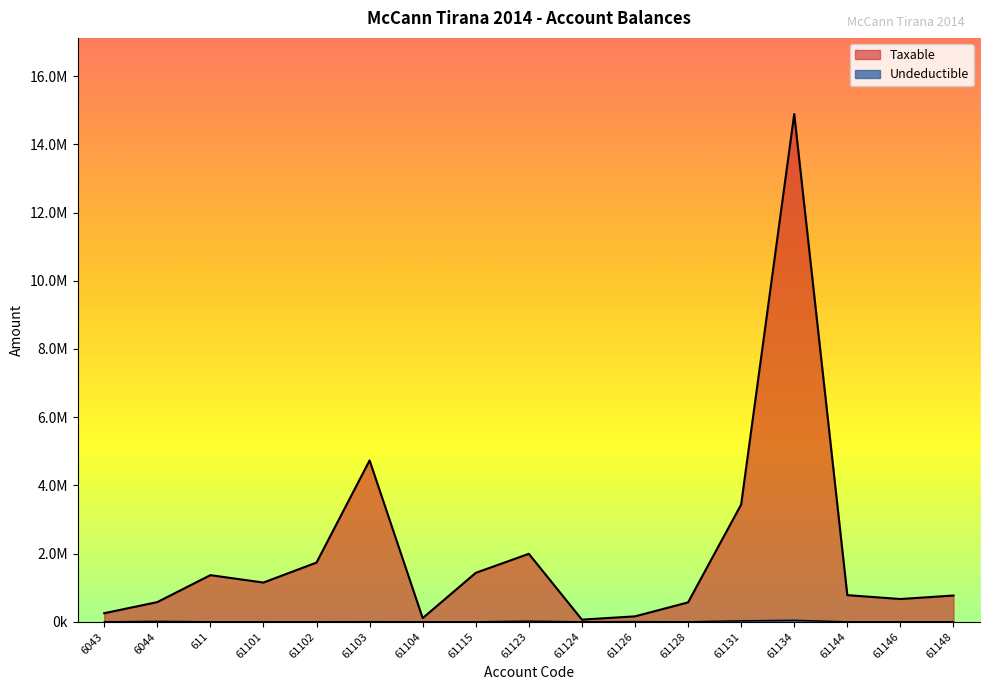

Reading right to left, what are all the values shown in this chart?

Taxable: 769080.9	666085.5	779642.1	14887859.8	3437988.5	567460.5	157990.0	61813.2	1991862.2	1433753.2	105900.0	4731146.9	1735151.5	1149043.7	1366068.5	575296.9	250227.1
Undeductible: 0.0	0.0	0.0	43299.0	28000.0	0.0	5100.0	0.0	18500.0	250.0	0.0	3920.0	0.0	0.0	0.0	12822.0	0.0